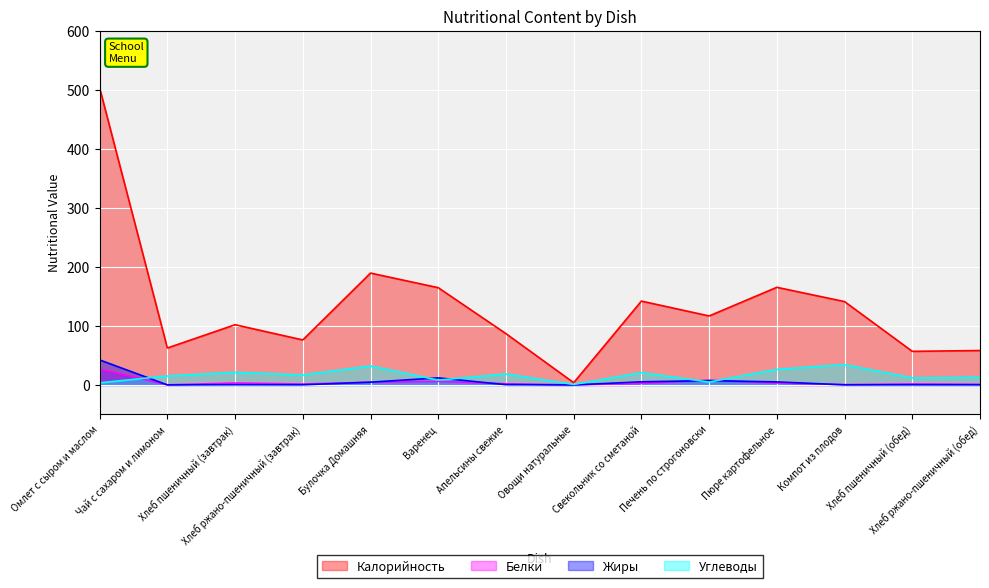

What is the difference between the Калорийность values at Свекольник со сметаной and Хлеб пшеничный (обед)?

85.1